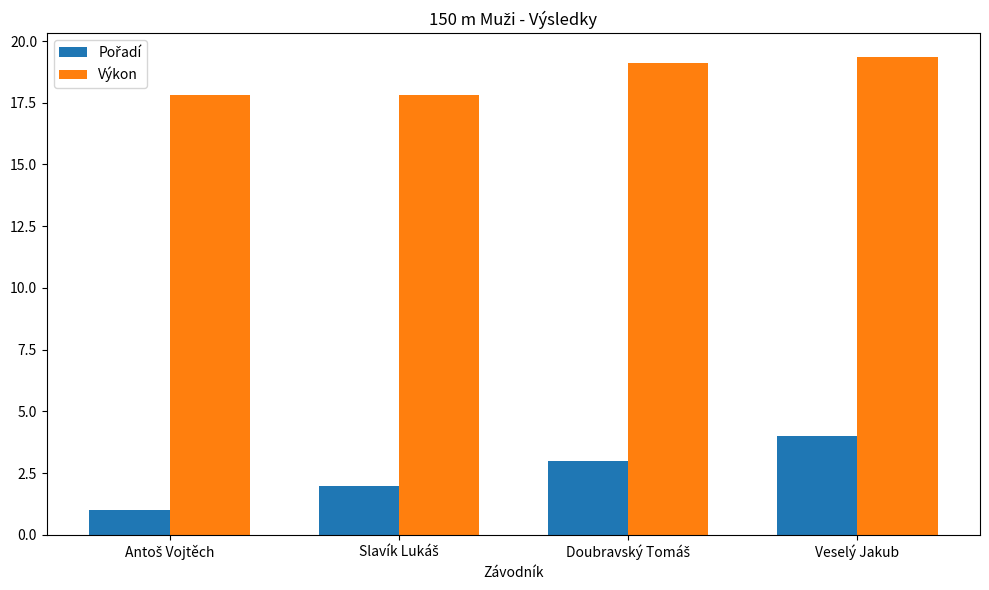

Is it true that Výkon equals 19.4 at Veselý Jakub?

True